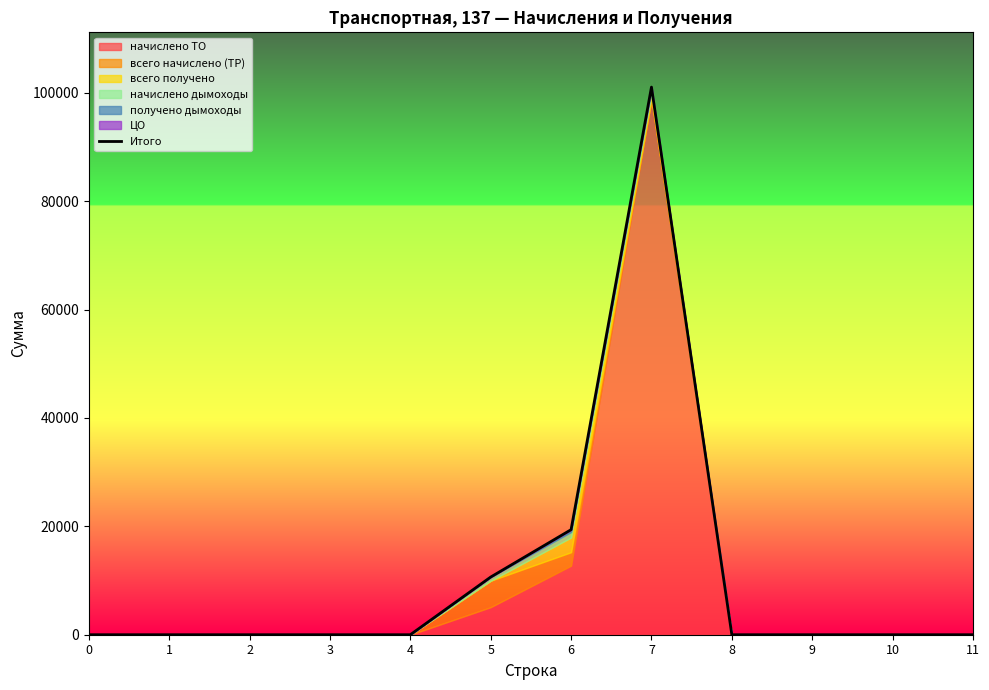

What is the difference between the maximum and minimum values?

101067.6